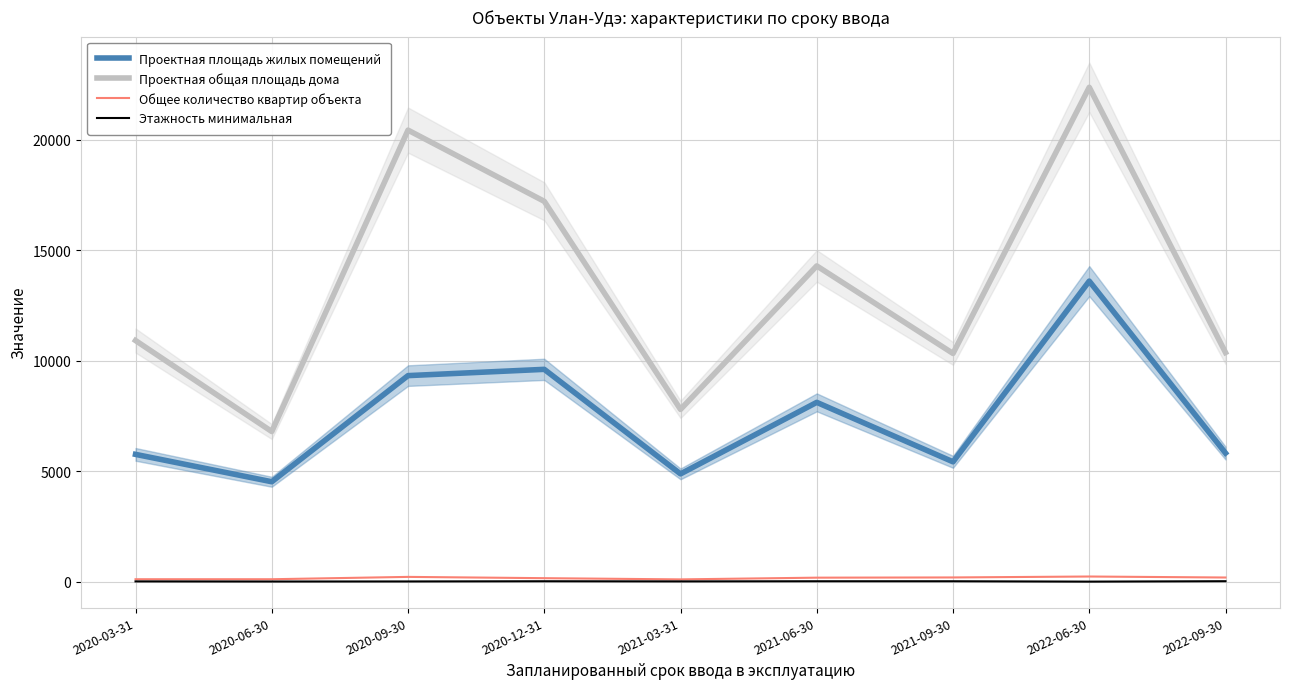

True or false: Проектная площадь жилых помещений and Общее количество квартир объекта intersect in this chart.

False